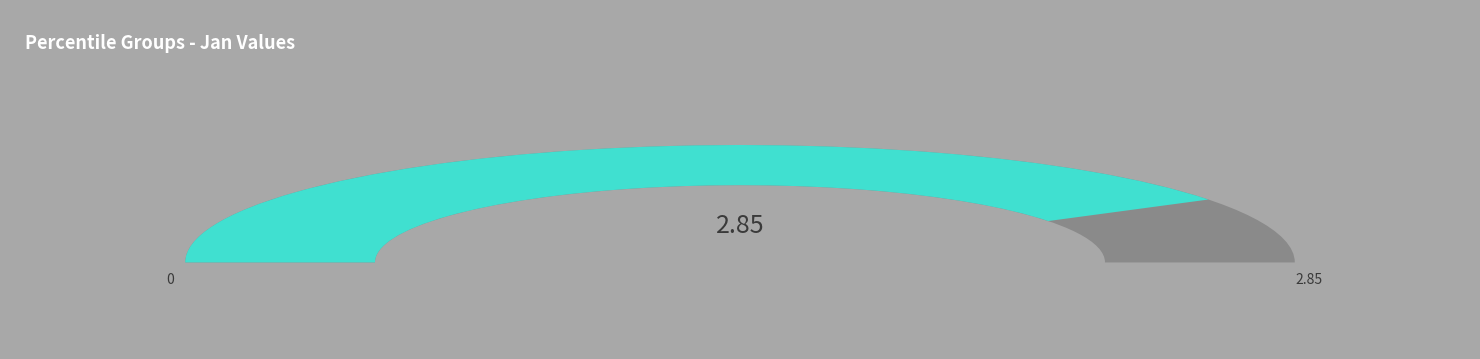

Is pct85 the majority of the pie?

No